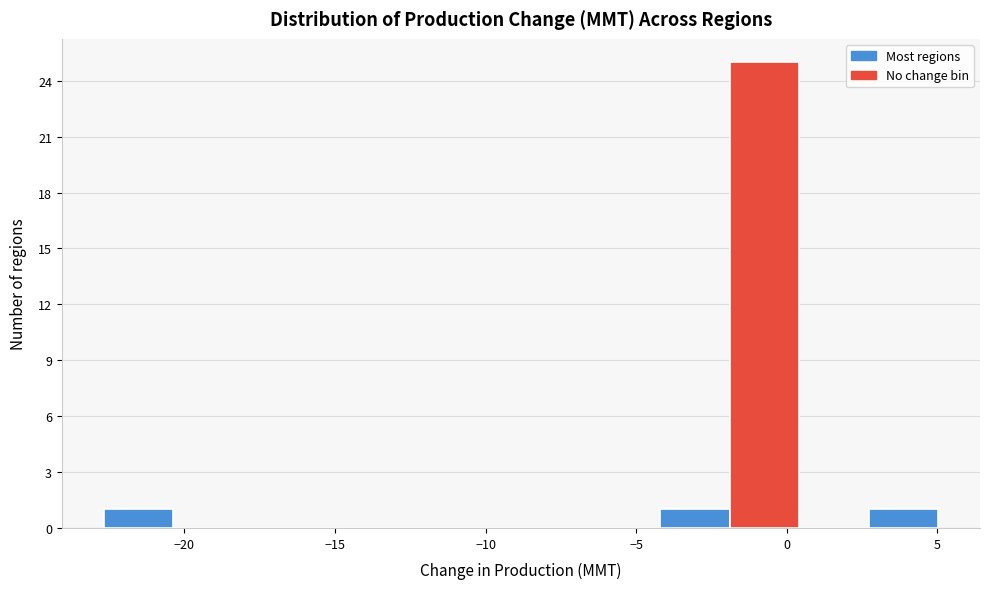

How tall is the bar that spans -22.5 to -20.5 on the x-axis? Neither the bar edges nor the heights are printed on the chart, so give them approximately, as read against the axes.

1